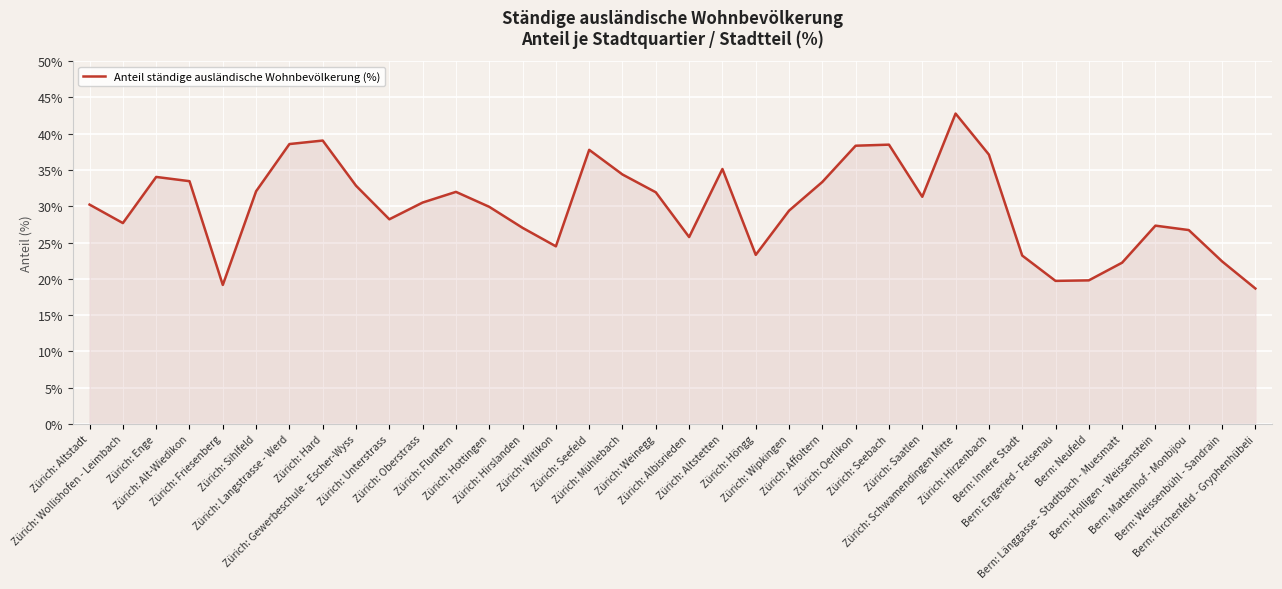

At which label does the data first exceed 30?

Zürich: Altstadt